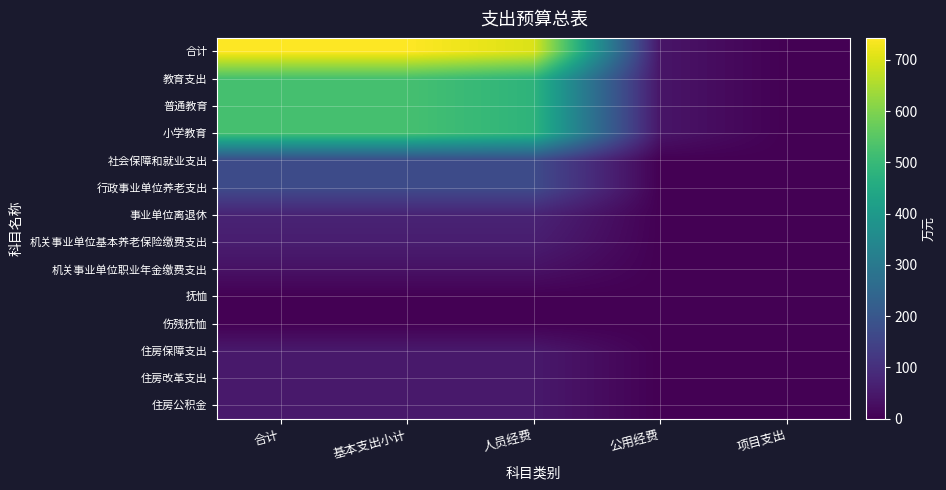

Count the number of data series in this chart.

14